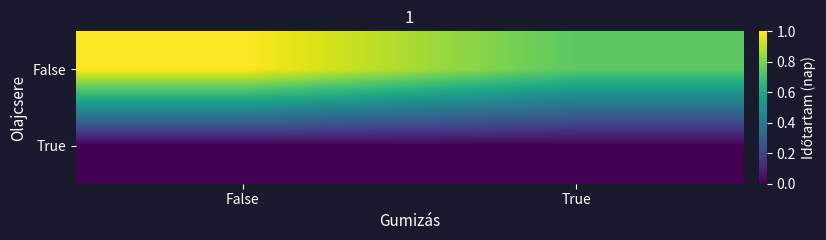

Which series has the largest total across all categories?

False